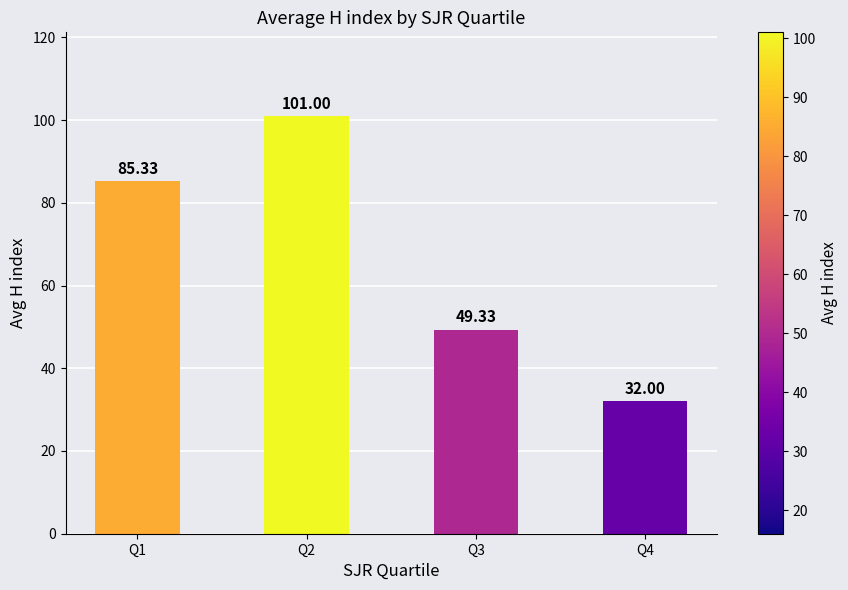

The chart shows a value of 101.0 at Q2. True or false?

True